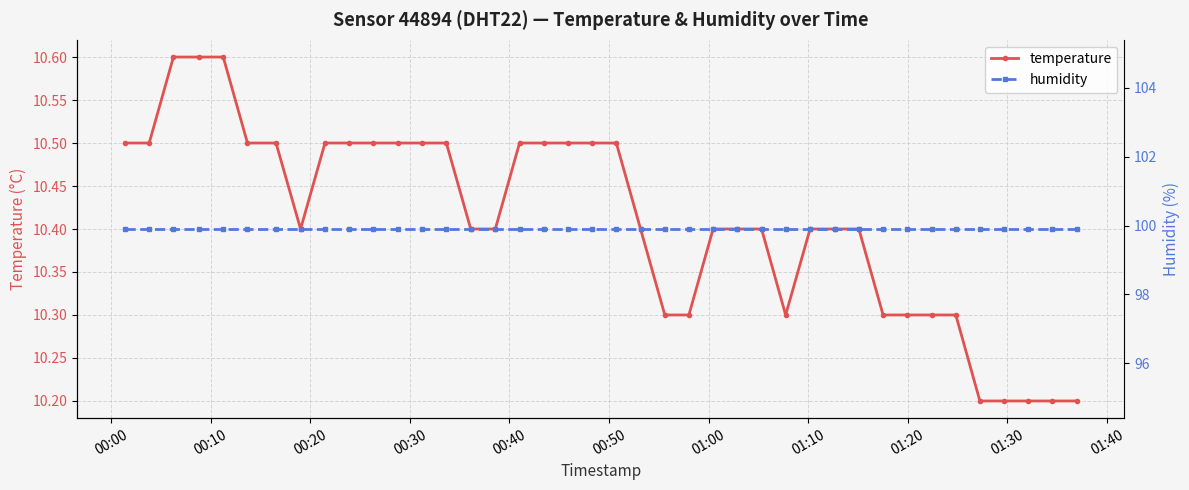

What is the value of the temperature point at the 1st from the left?

10.5